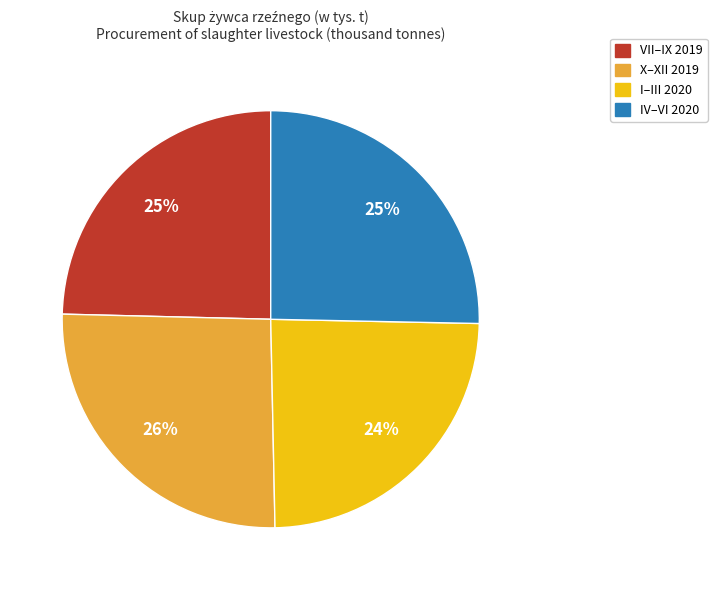

Is there any slice that represents more than half of the pie?

No